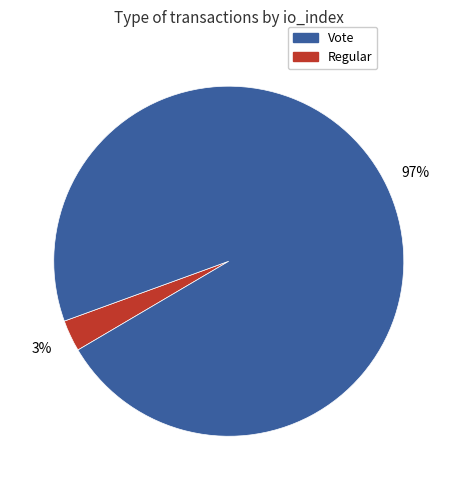

To the nearest percent, what is the difference between the largest and smallest slice percentages?

94%